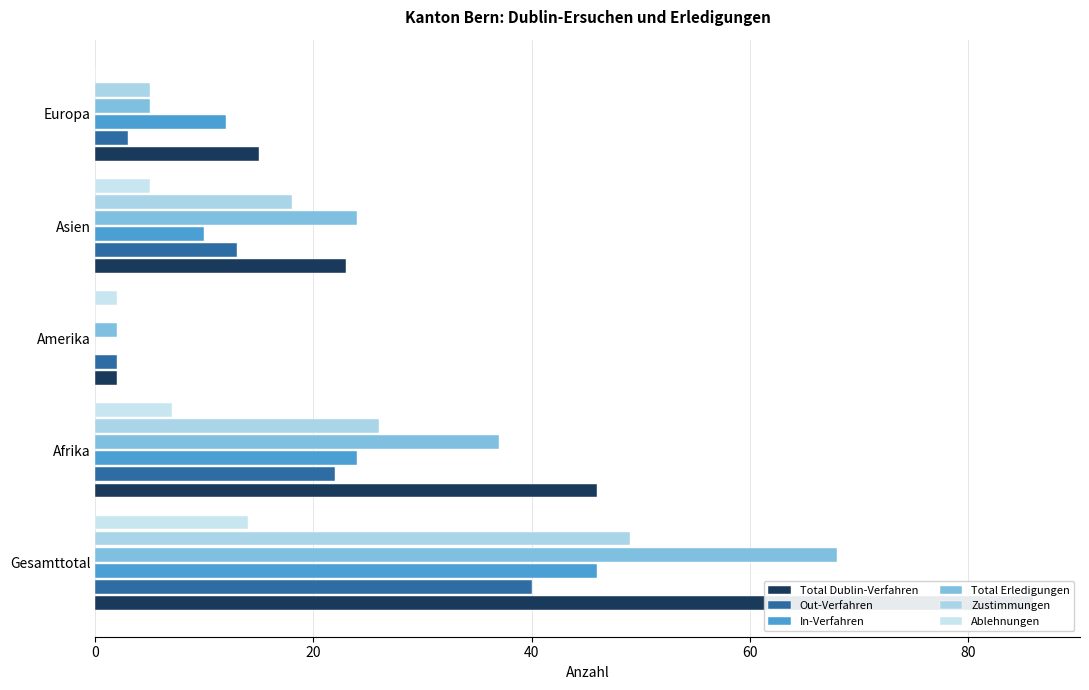

What is the difference between the highest and lowest values at Europa?

15